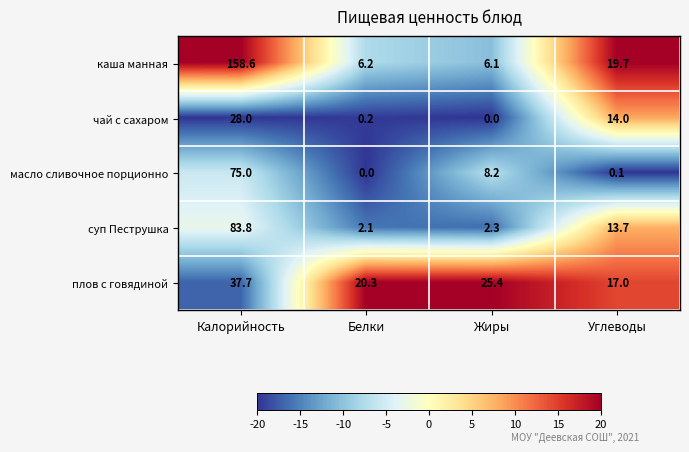

What is the sum of all плов с говядиной values?

100.4